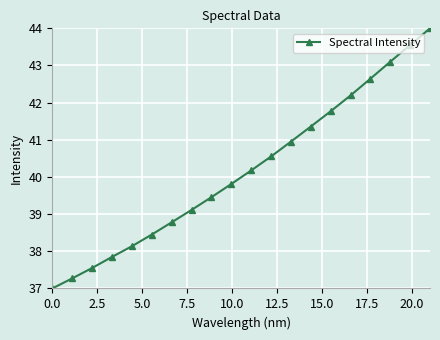

What is the average value?

40.2